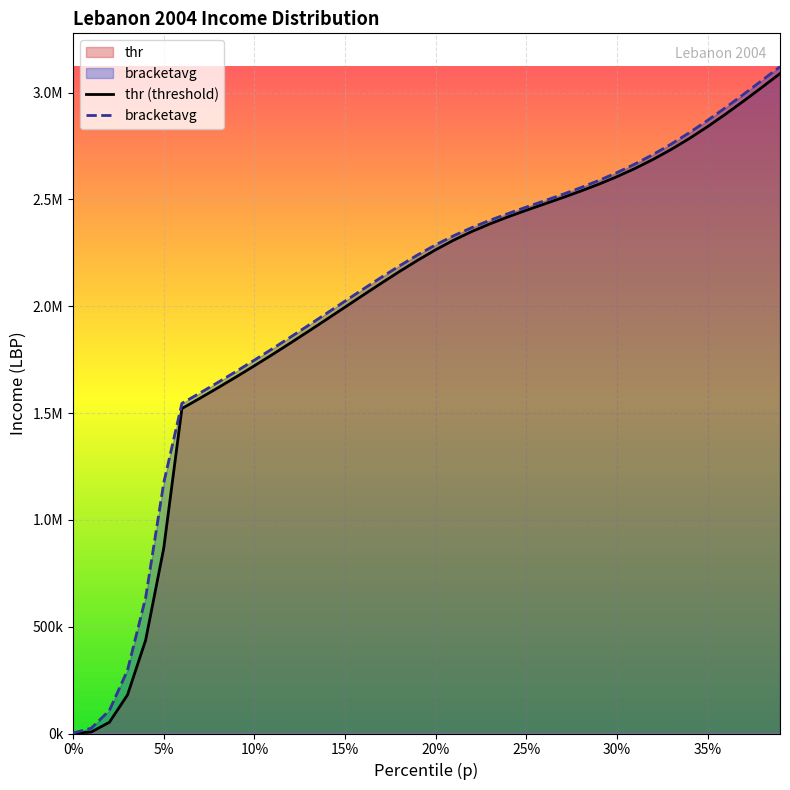

Reading right to left, list all the values displayed in this chart.

thr: 3088709.0	3024231.5	2960741.0	2899101.0	2840218.2	2784969.0	2733892.0	2687168.0	2644696.8	2606145.2	2570988.0	2538542.5	2508000.2	2478452.8	2448914.5	2418341.2	2385648.0	2349723.0	2309439.5	2264091.2	2214594.2	2162103.2	2107591.2	2051868.5	1995601.1	1939326.4	1883467.4	1828345.8	1774193.6	1721164.2	1669341.1	1618747.5	1569353.6	1521084.1	868238.9	437353.8	180996.1	52669.5	7118.3	1000.0
bracketavg: 3121057.0	3056422.5	2992368.8	2929729.5	2869391.2	2812262.0	2759070.8	2710167.5	2665588.8	2625113.8	2588310.0	2554571.2	2523149.2	2493183.8	2463725.8	2433758.8	2402217.5	2368001.8	2329991.5	2287164.5	2239637.5	2188555.0	2134979.5	2079800.9	2023755.9	1967445.0	1911347.4	1855834.1	1801181.4	1747580.9	1695150.2	1643942.4	1593953.1	1545129.5	1174167.5	636288.8	296584.4	108071.4	24839.6	2500.3